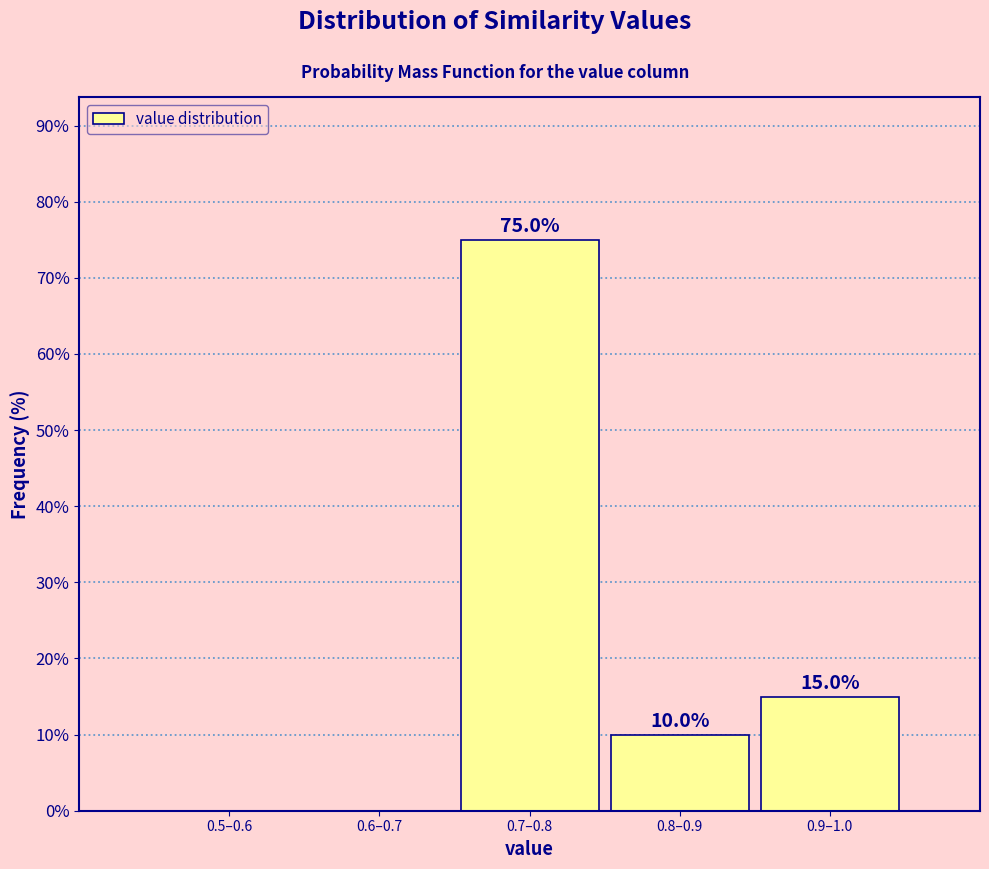

Reading left to right, what are all the values shown in this chart?

0.5–0.6=0	0.6–0.7=0	0.7–0.8=75	0.8–0.9=10	0.9–1.0=15